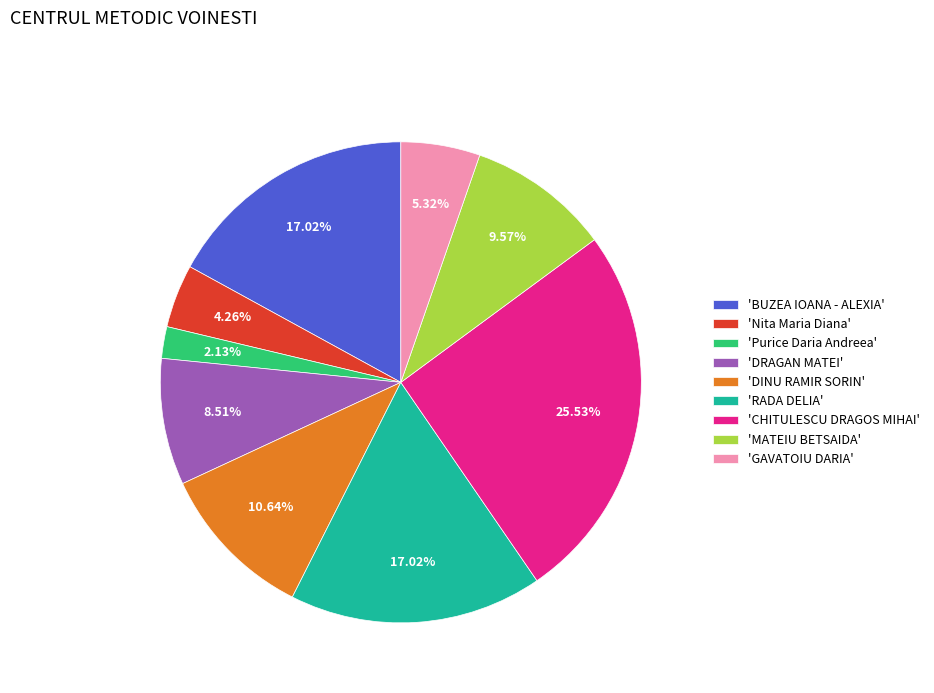

Is there any slice that represents more than half of the pie?

No